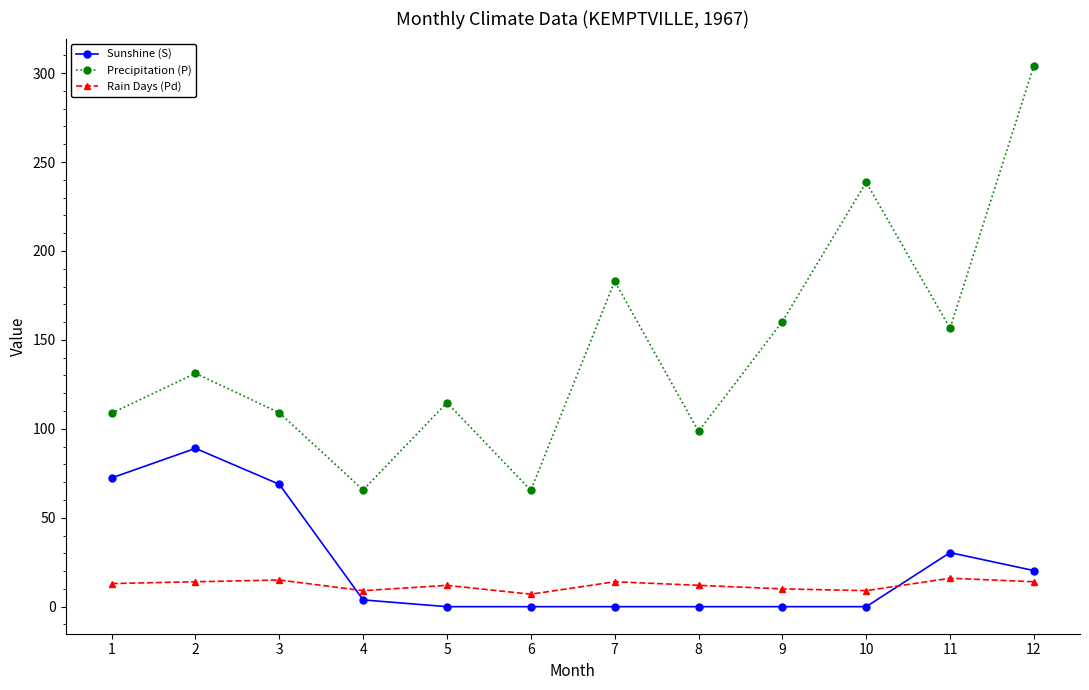

How many interior local peaks does the Precipitation (P) series have?

4